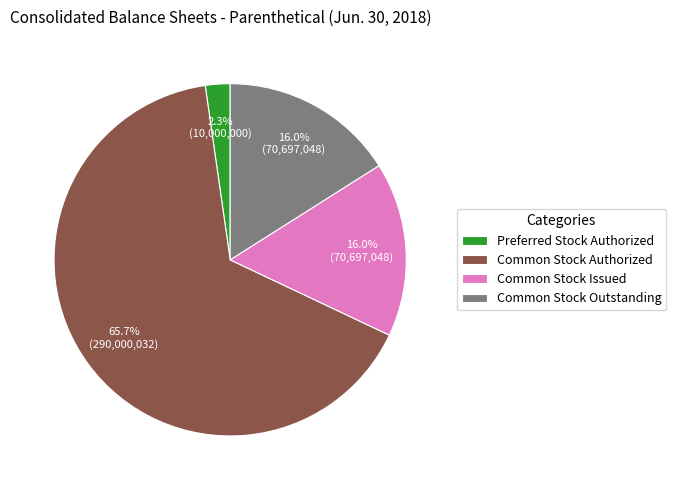

Which slice represents more than half of the pie?

Common Stock Authorized